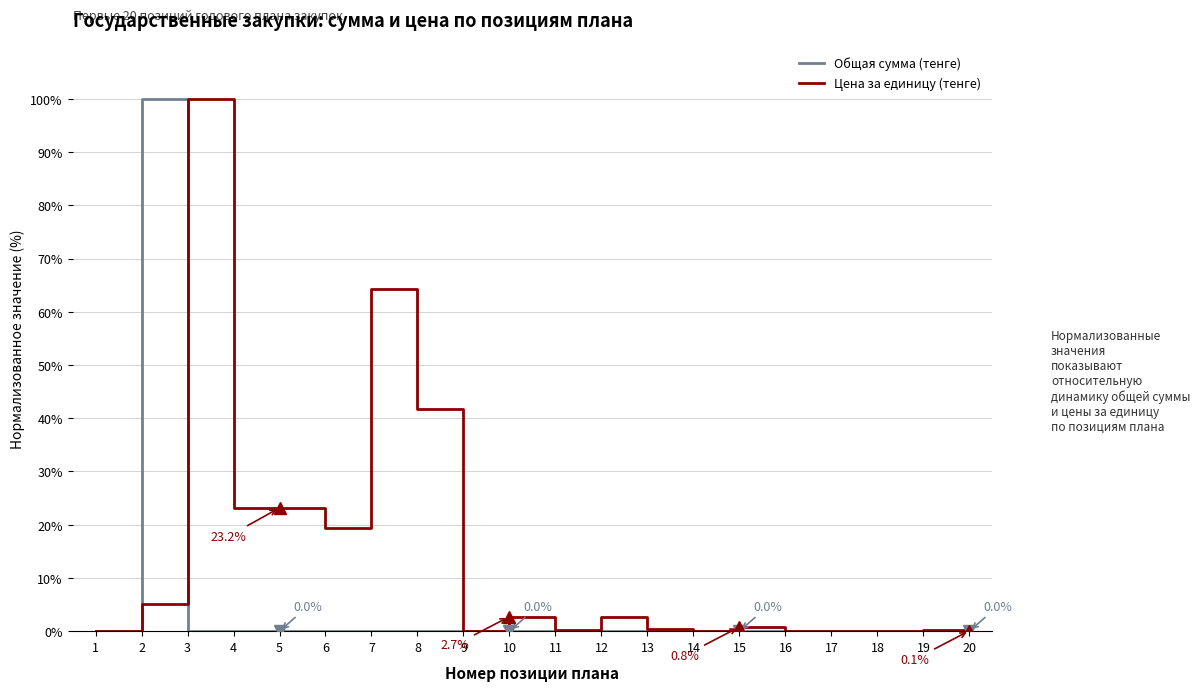

Which series changed the most between 3 and 12?

Цена за единицу (тенге)